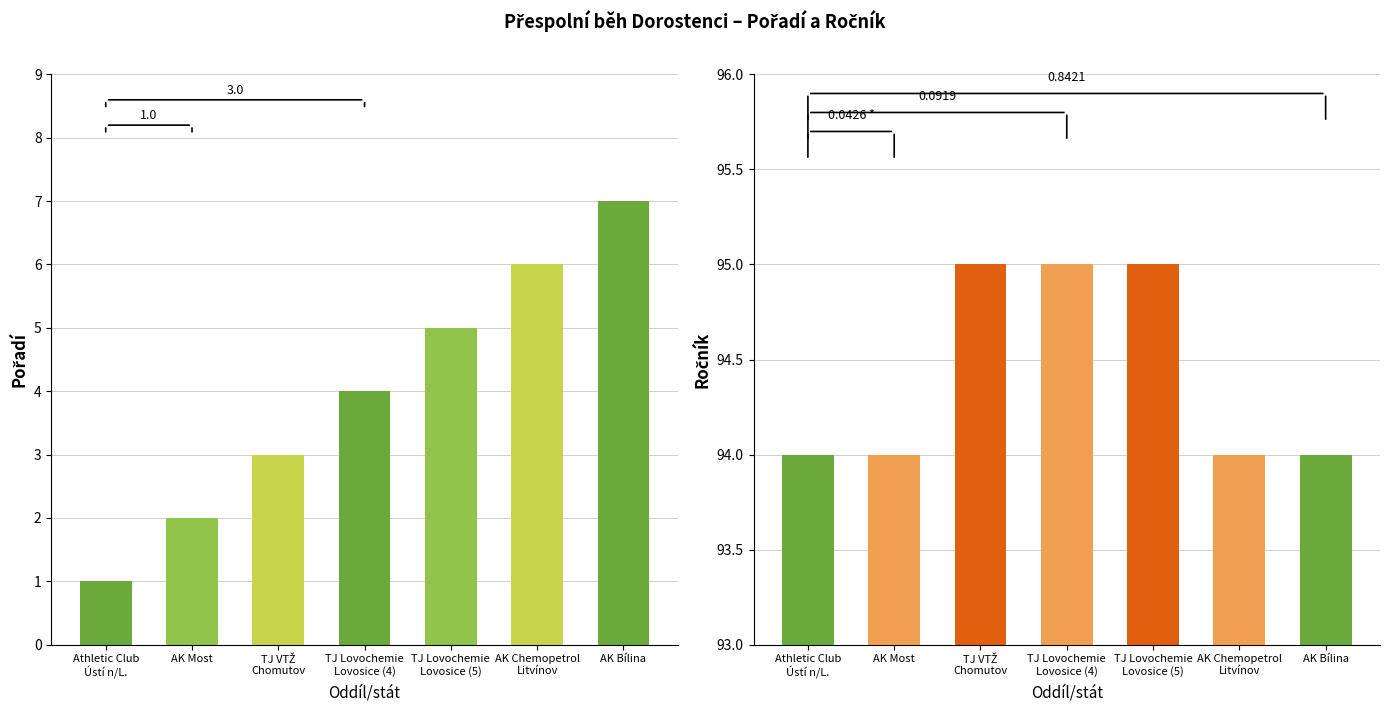

Which has a higher value, Athletic Club
Ústí n/L. or TJ VTŽ
Chomutov?

TJ VTŽ
Chomutov